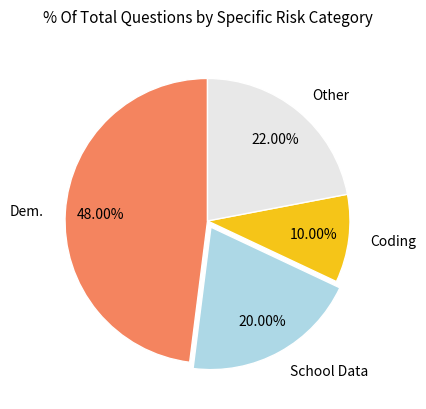

Which has a higher value, Dem. or School Data?

Dem.